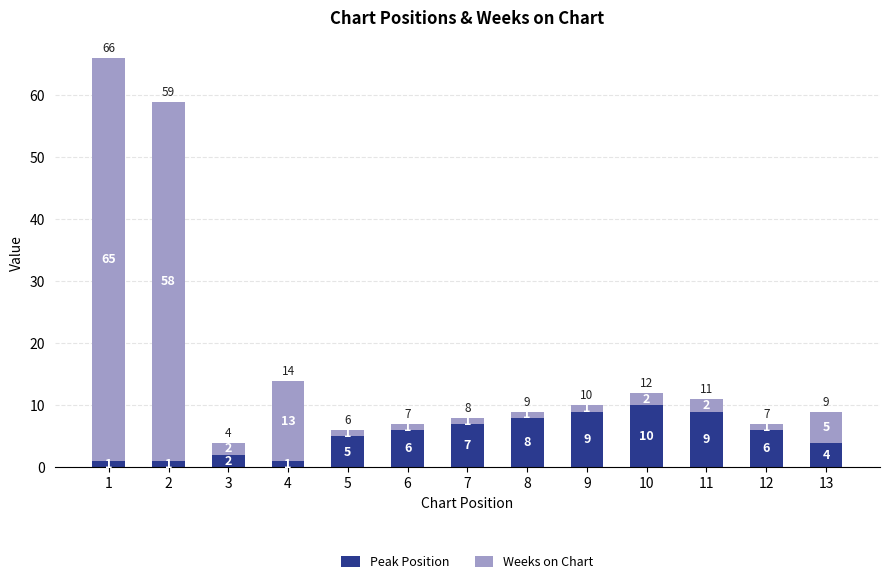

Where is Peak Position nearest to the value 5?

5